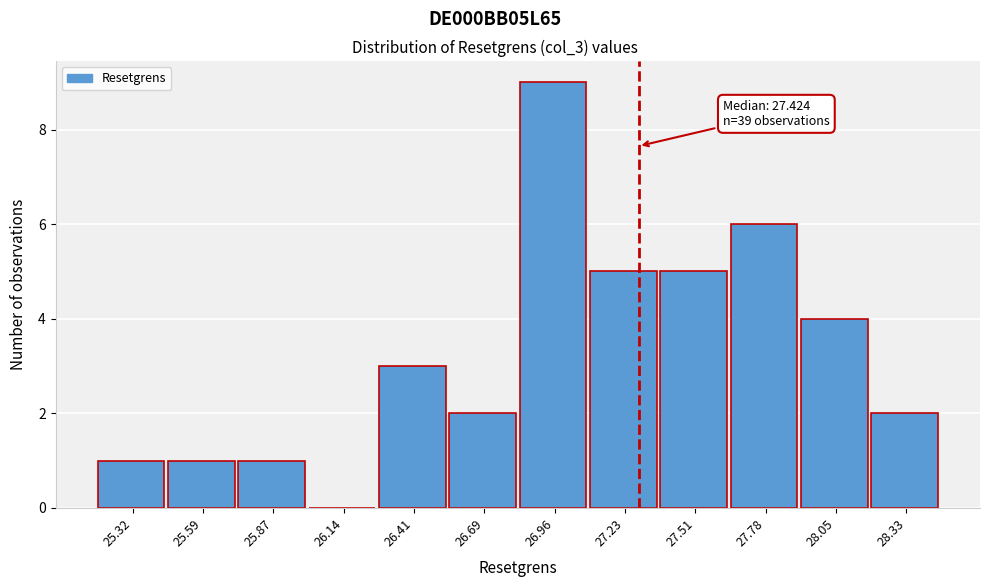

Reading left to right, list all the values displayed in this chart.

25.32=1	25.59=1	25.87=1	26.14=0	26.41=3	26.69=2	26.96=9	27.23=5	27.51=5	27.78=6	28.05=4	28.33=2